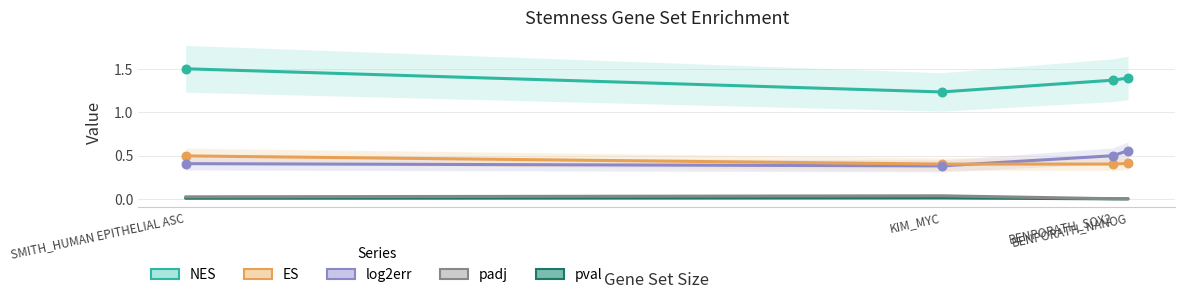

Which series contains the highest Y value?

NES